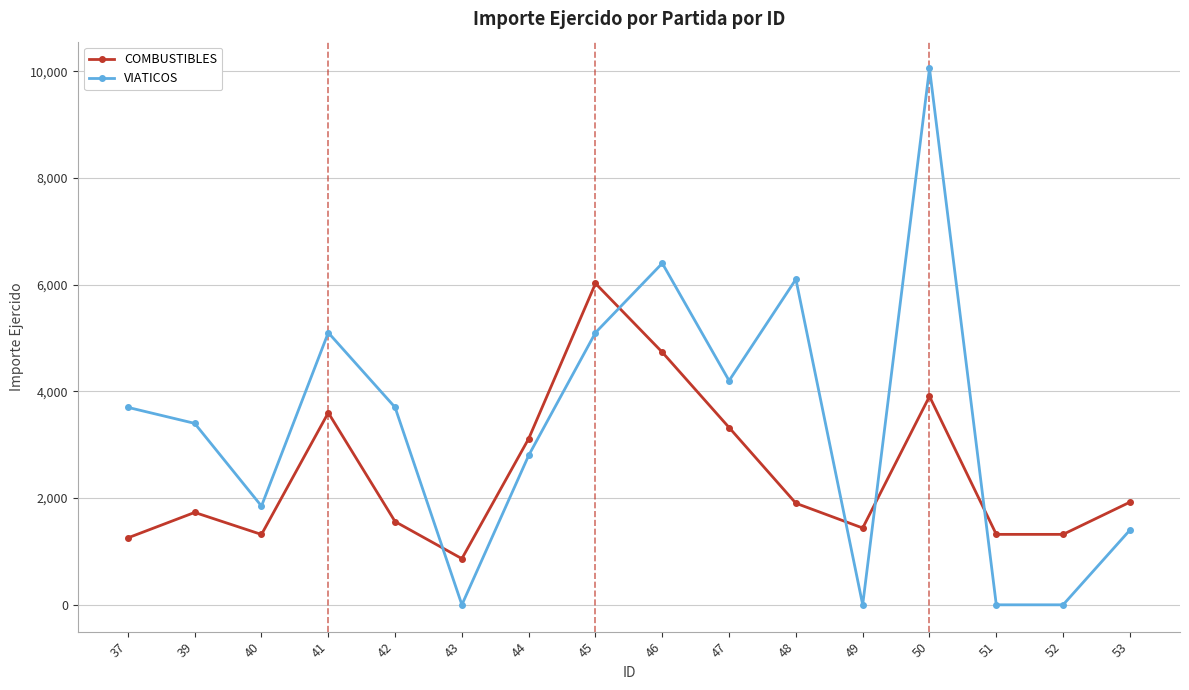

The value of COMBUSTIBLES at 49 is 1439.4. True or false?

True